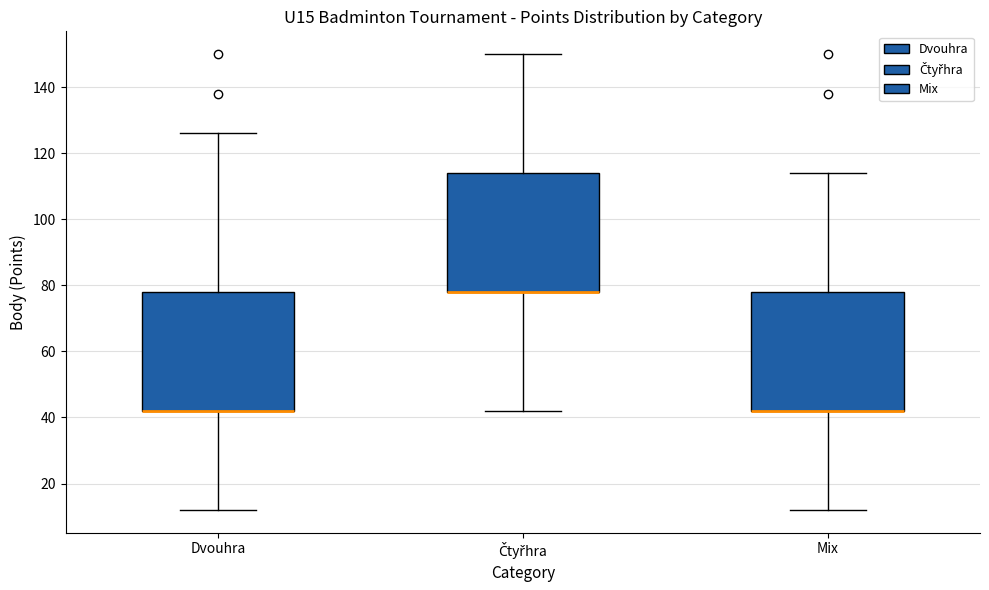

Where is the lower edge of the box for Dvouhra on the y-axis? The values are not printed on the chart, so give them approximately, as read against the axis.

42